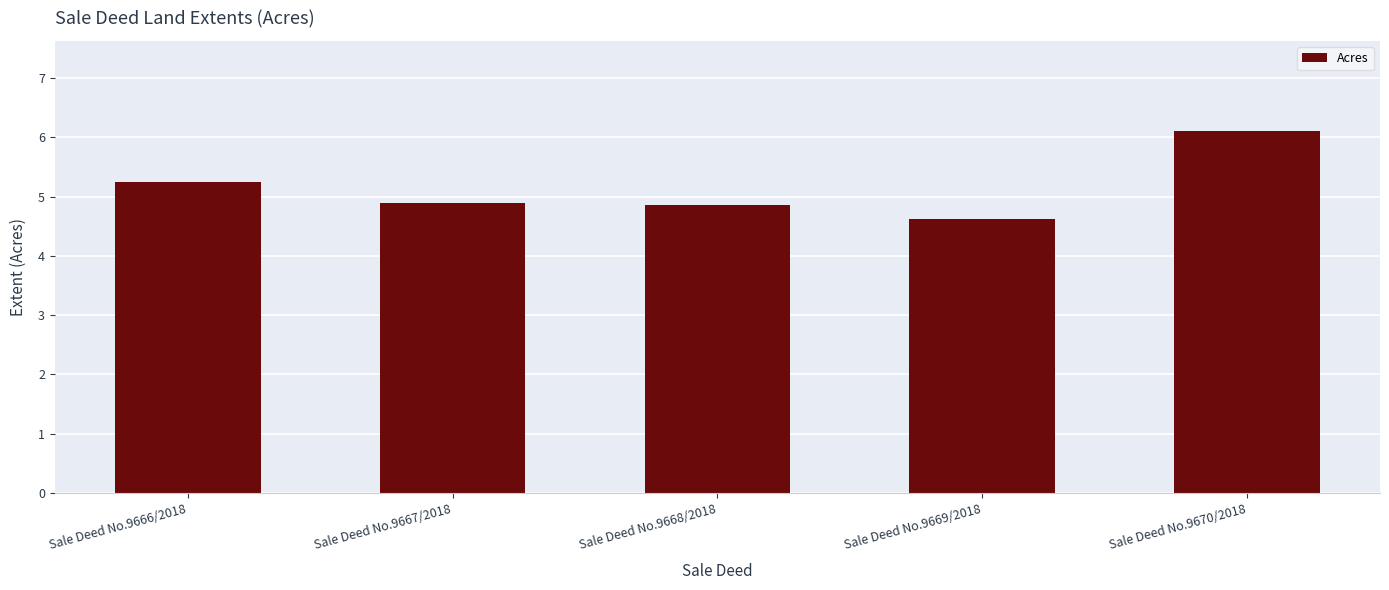

Is it true that the value at Sale Deed No.9669/2018 is 8.1?

False